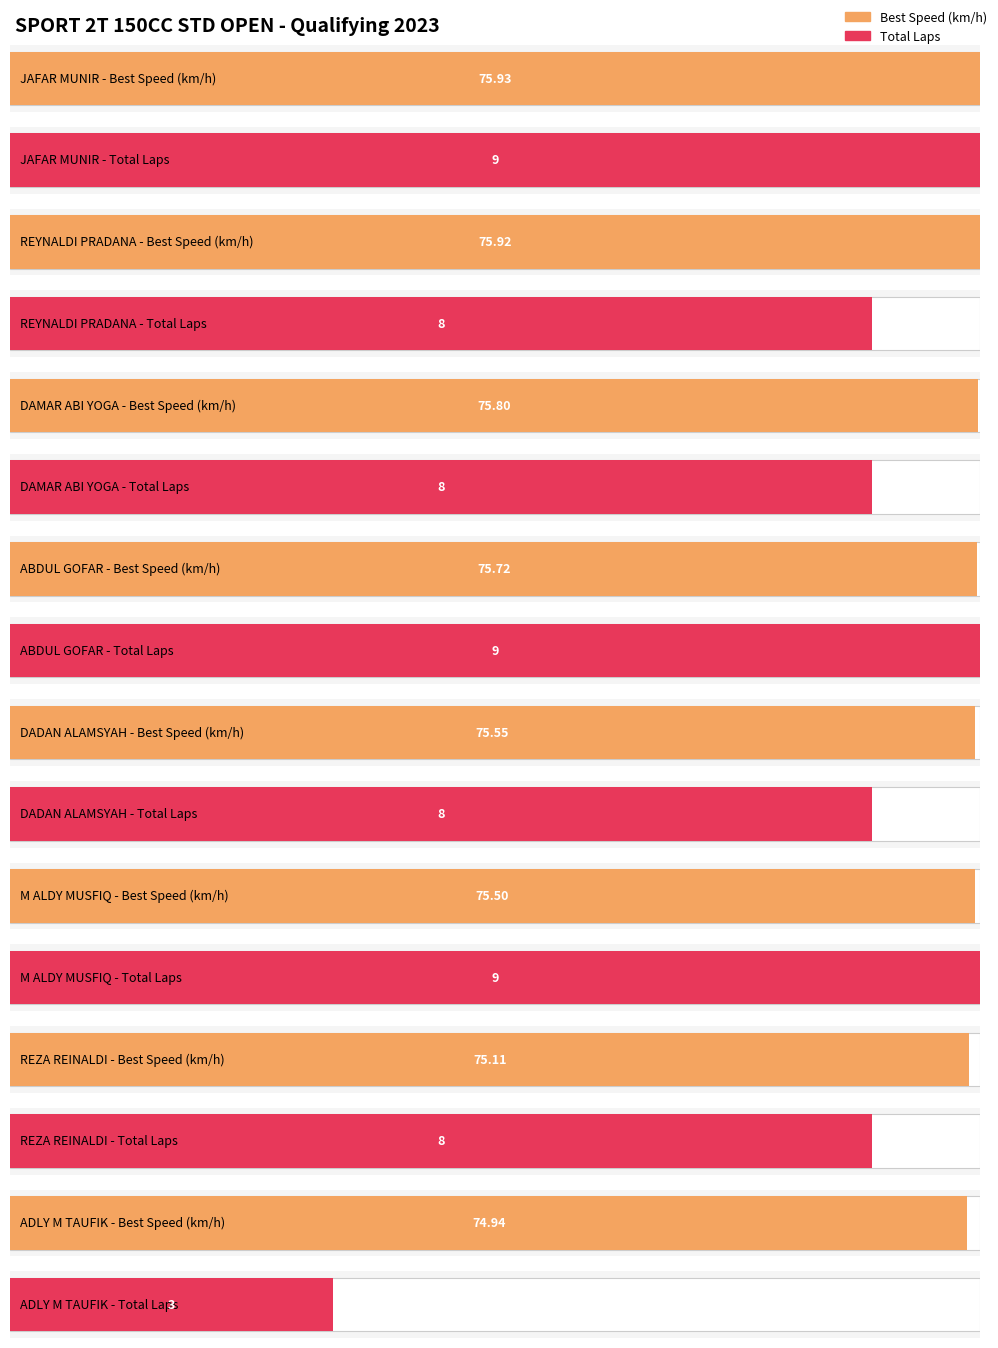

Are the bars grouped side by side (vs. stacked)?

Yes